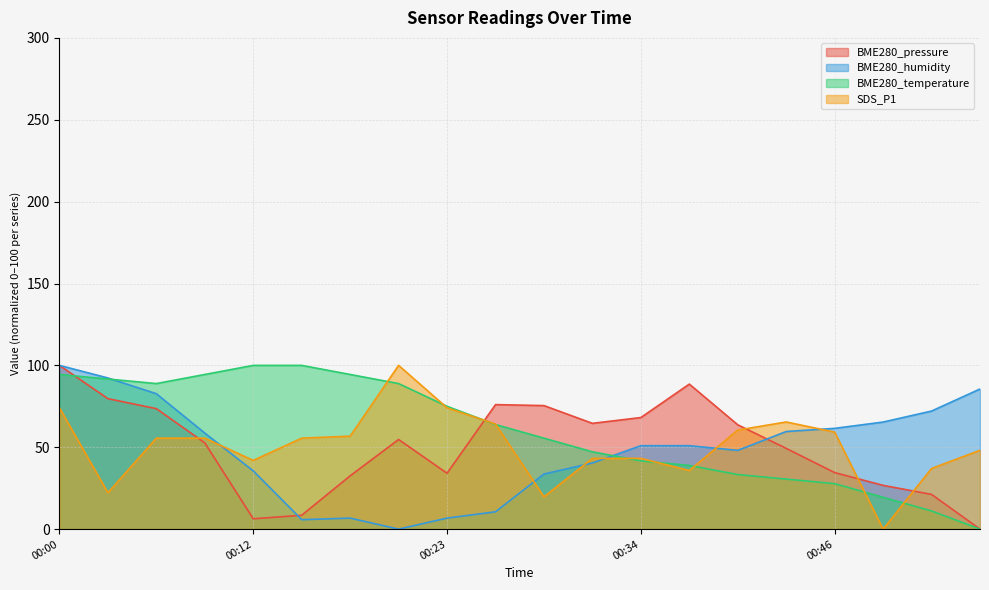

Between which two adjacent categories do BME280_pressure and SDS_P1 first intersect?

00:06 and 00:09